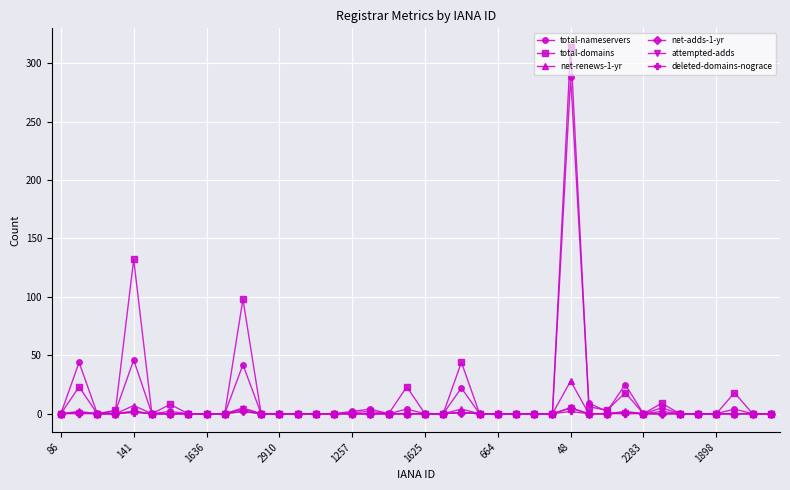

How many net-adds-1-yr values are between 0 and 1?

37